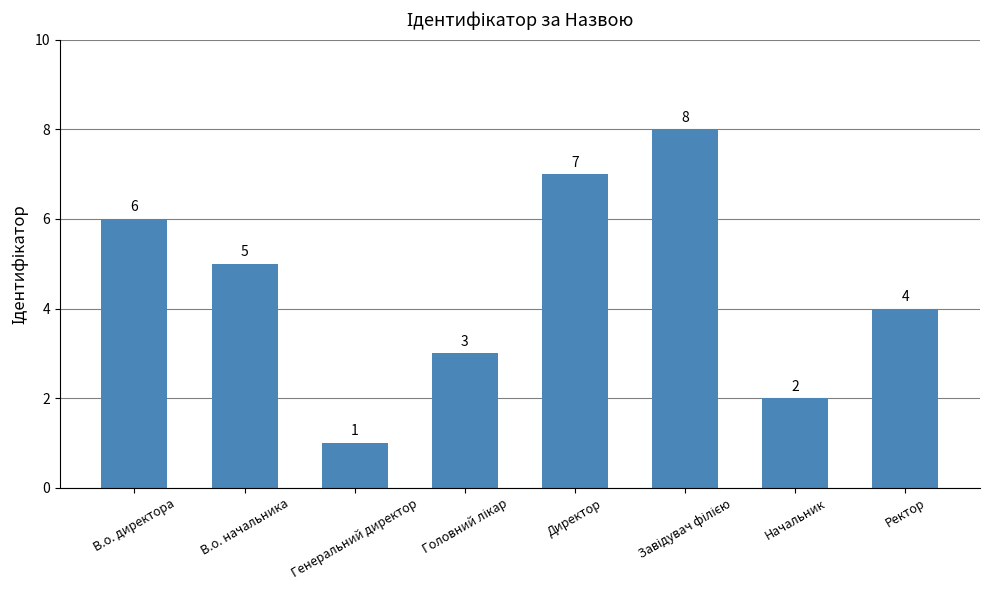

Reading right to left, extract all data points from this chart.

4	2	8	7	3	1	5	6